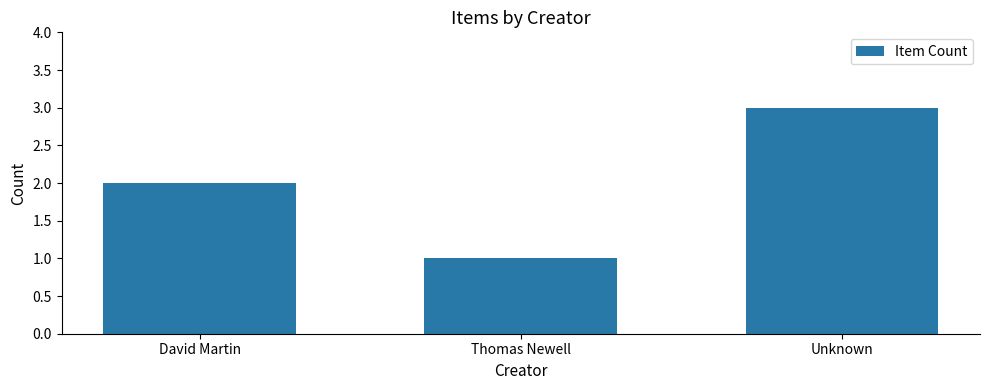

What is the sum of the values at David Martin and Thomas Newell?

3